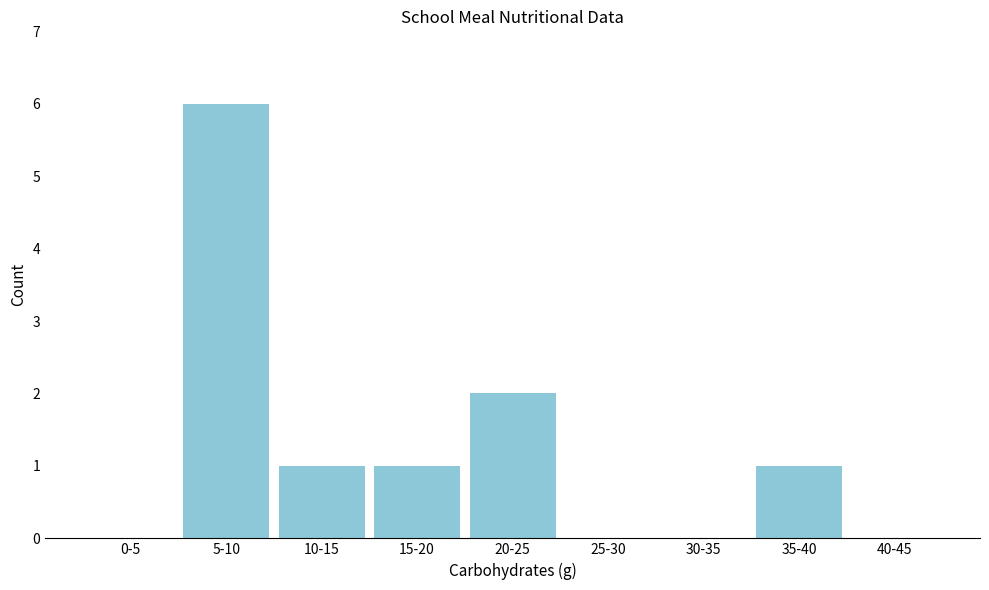

Reading left to right, list all the values displayed in this chart.

0-5=0	5-10=6	10-15=1	15-20=1	20-25=2	25-30=0	30-35=0	35-40=1	40-45=0